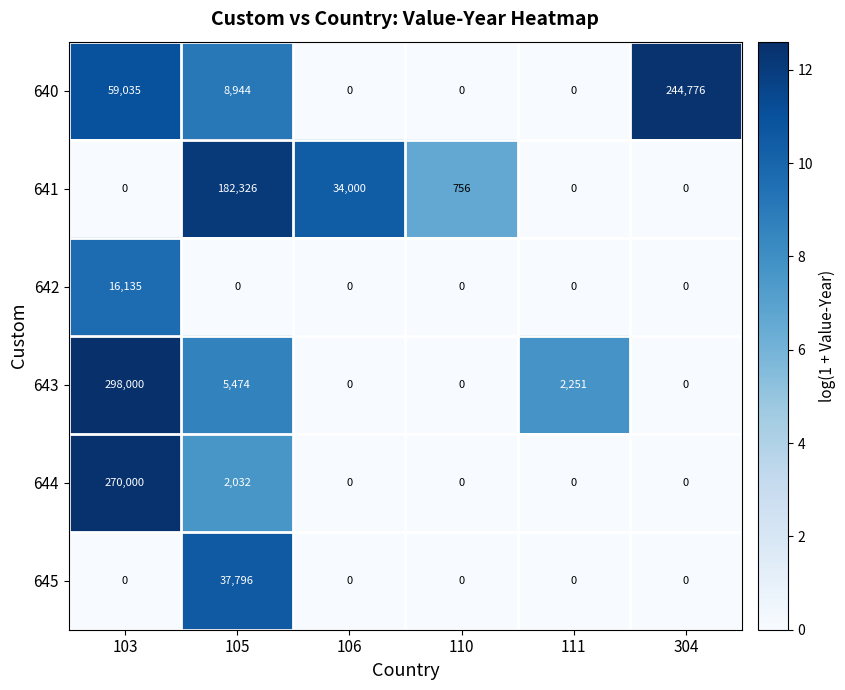

What is the total value across all series at 106?

34000